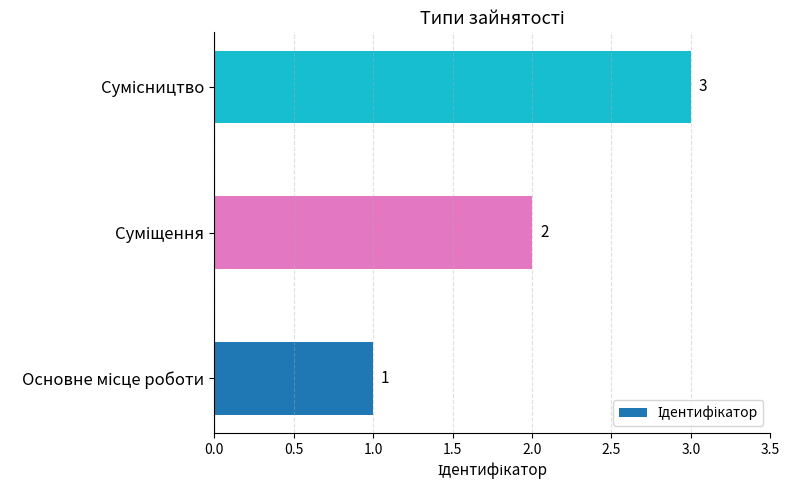

What is the minimum value shown in the chart?

1